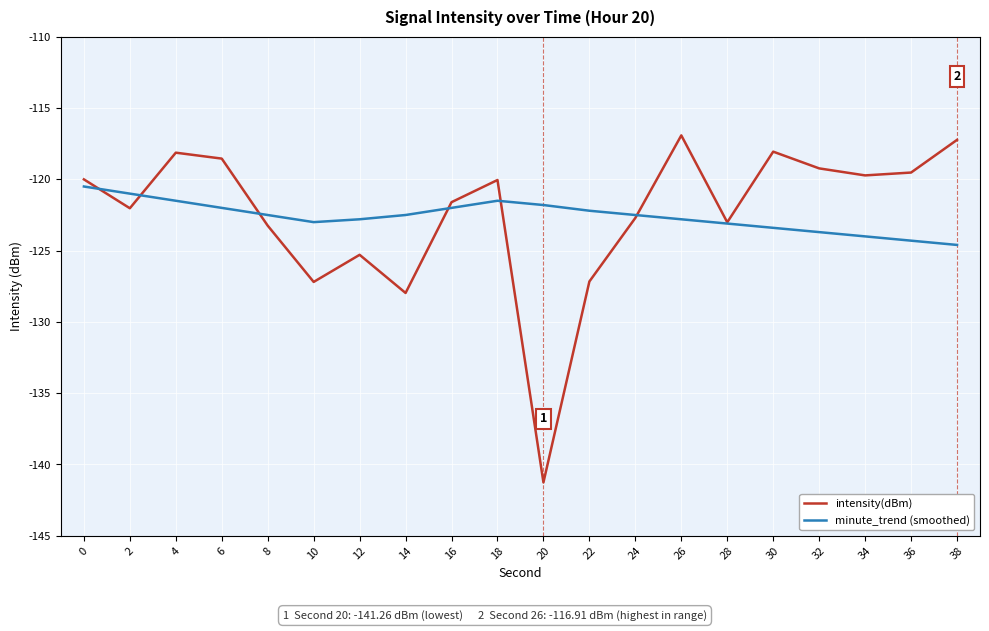

At 20, list the series in order from smallest to largest.

intensity(dBm), minute_trend (smoothed)